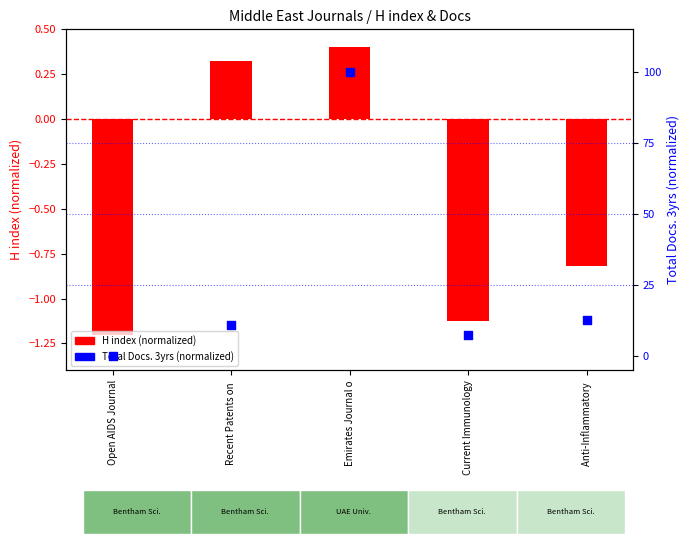

What are all the series names shown in the legend?

H index (normalized), Total Docs. 3yrs (normalized)